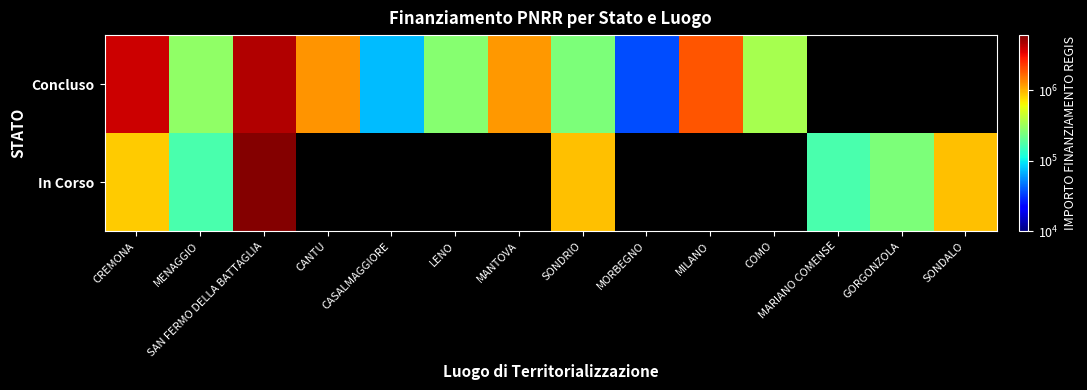

What is the lowest value of the In Corso series?

165553.7